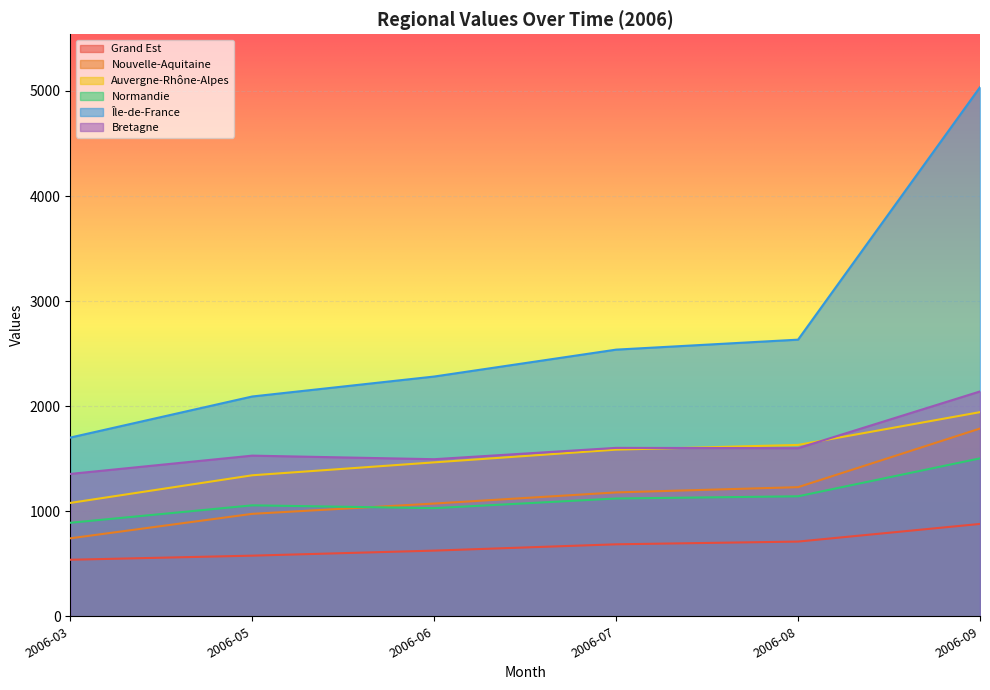

The Grand Est series shows 965 at 2006-08. True or false?

False